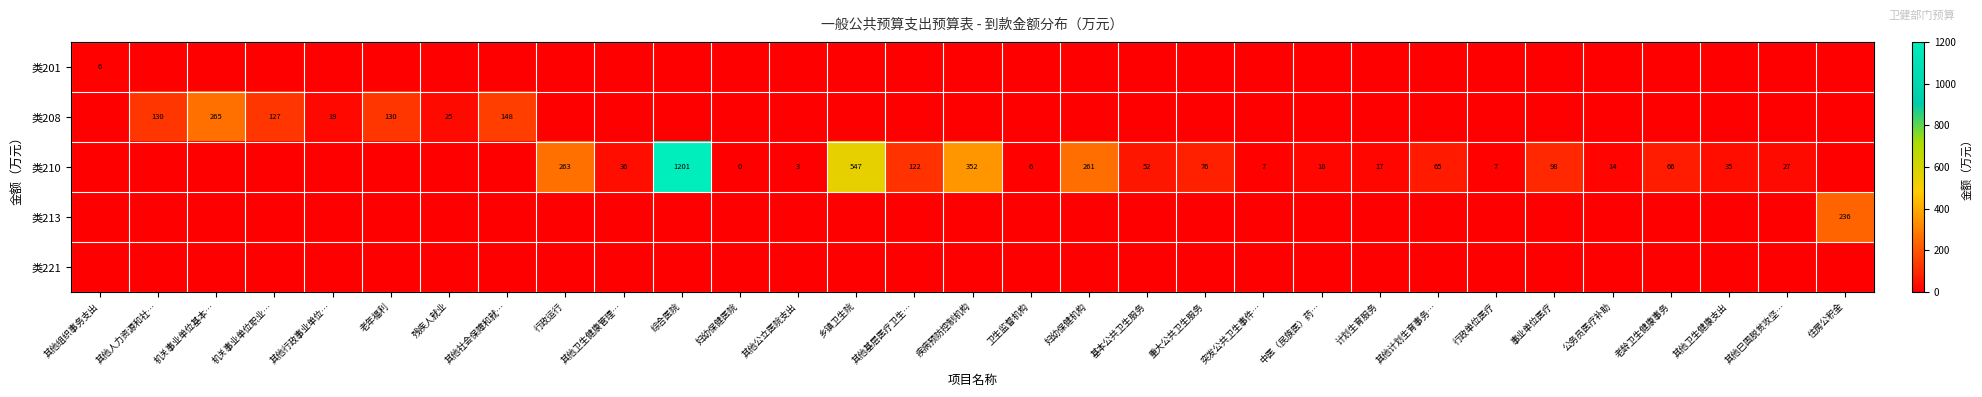

What is the difference between the 类210 values at 卫生监督机构 and 综合医院?

1195